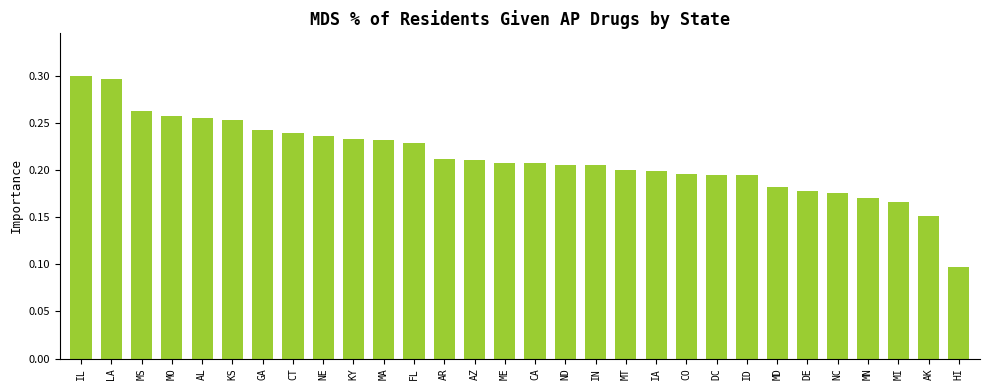

The chart shows a value of 0.5 at KS. True or false?

False